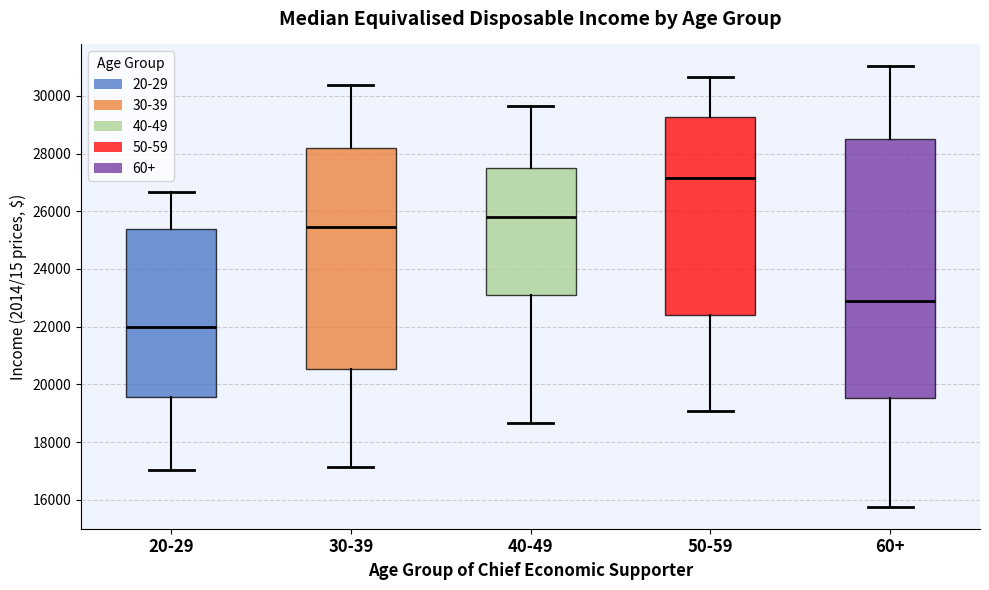

Comparing the boxes themselves (not the whiskers), which one is the tallest?

60+